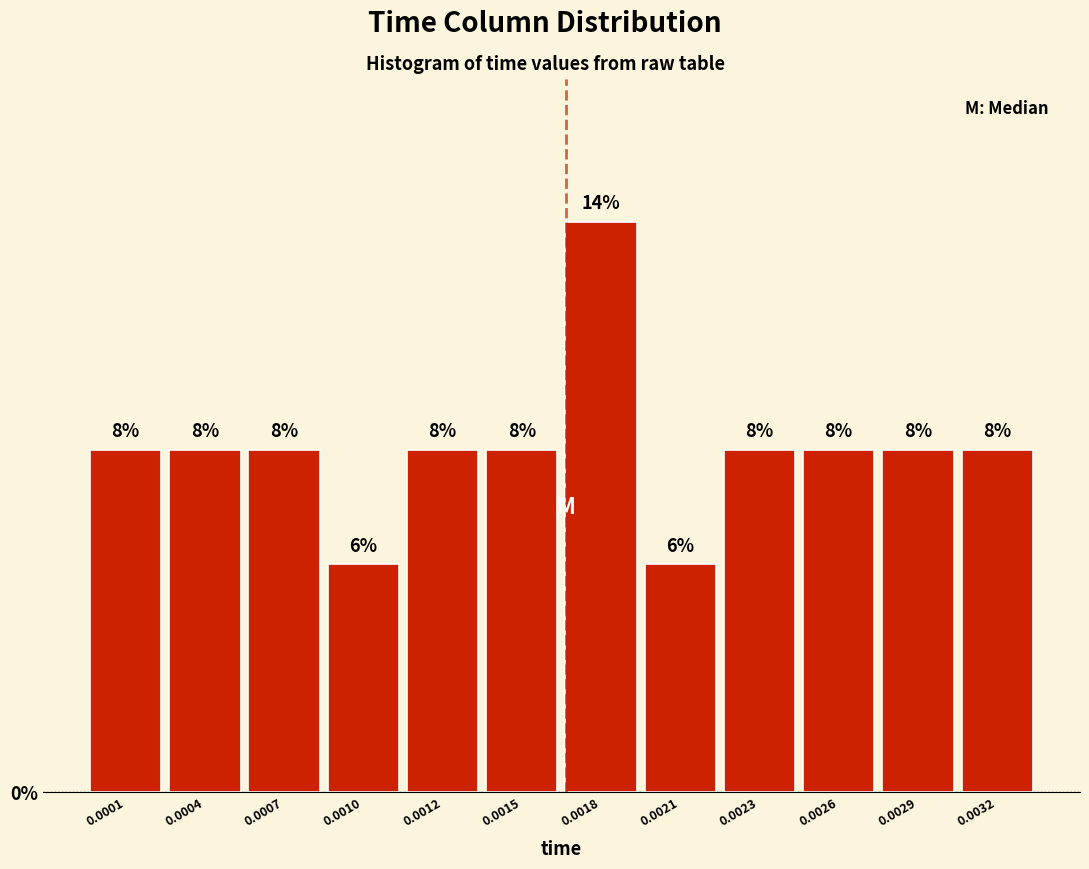

How many bars are there in total?

12